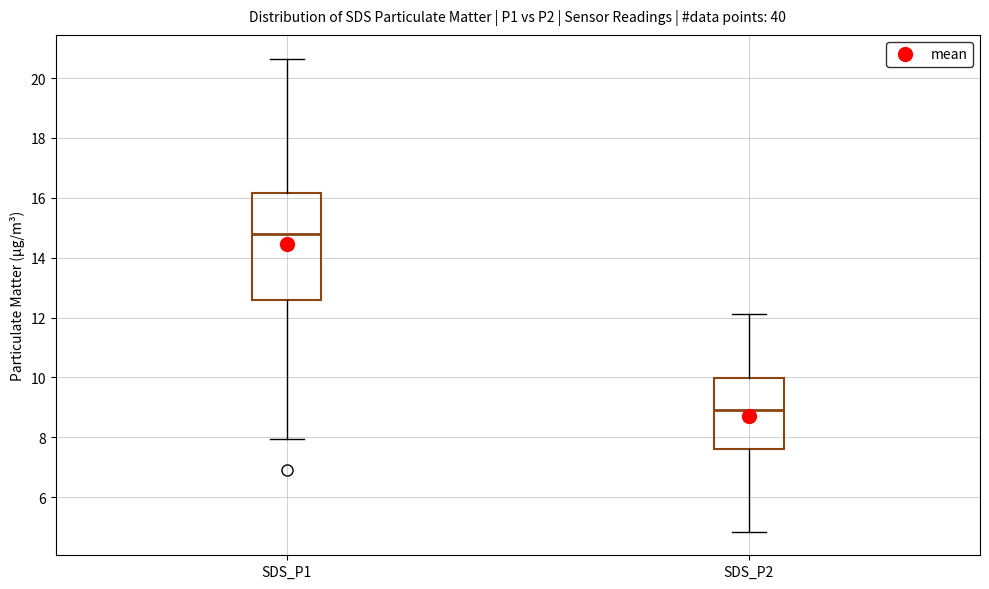

Which box is the tallest, from its lower edge to its upper edge?

SDS_P1